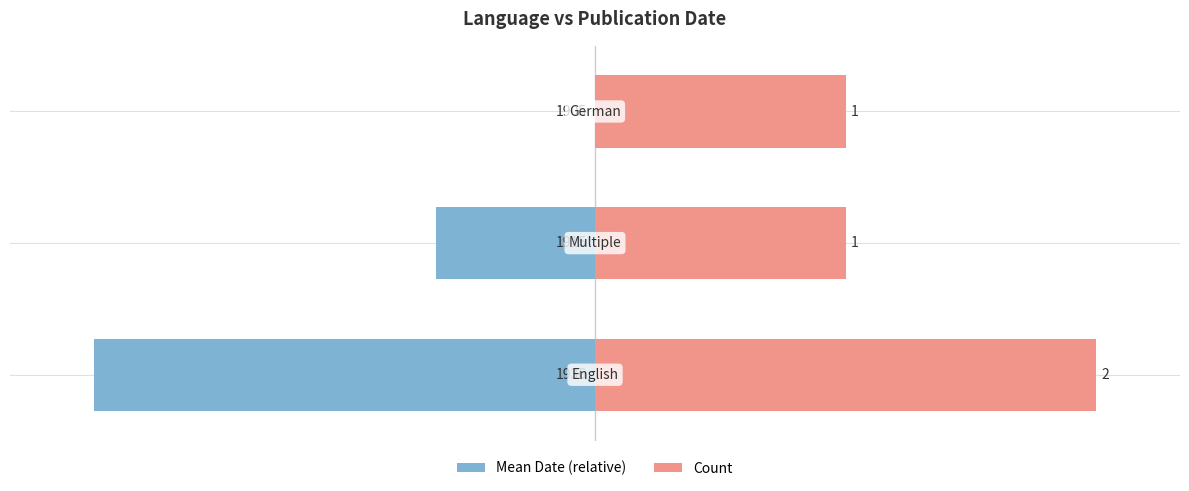

What is the value of the Mean Date (relative) bar at the 2nd from the left?

-9.5